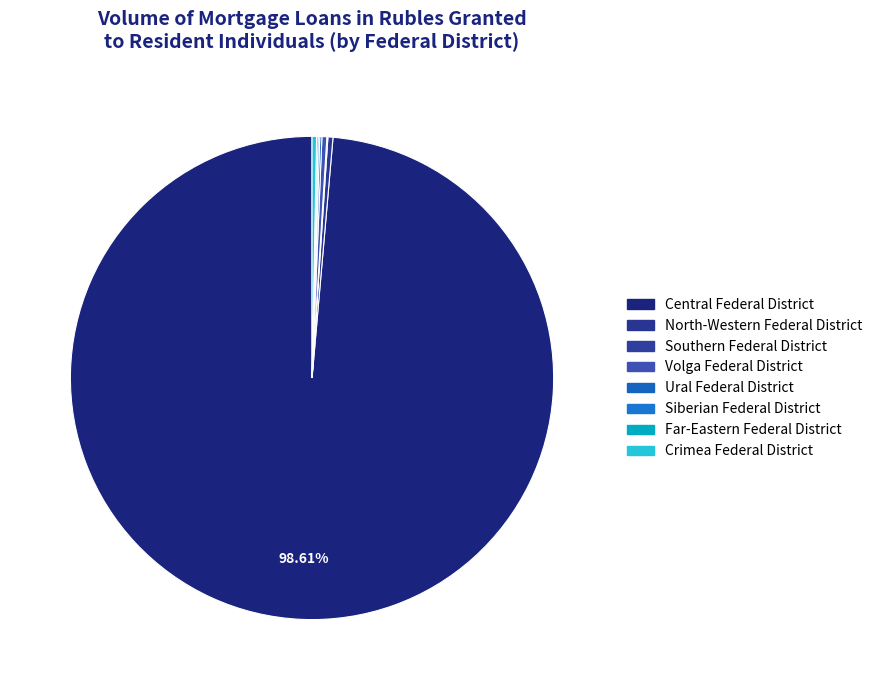

Which slice is the largest?

Central Federal District